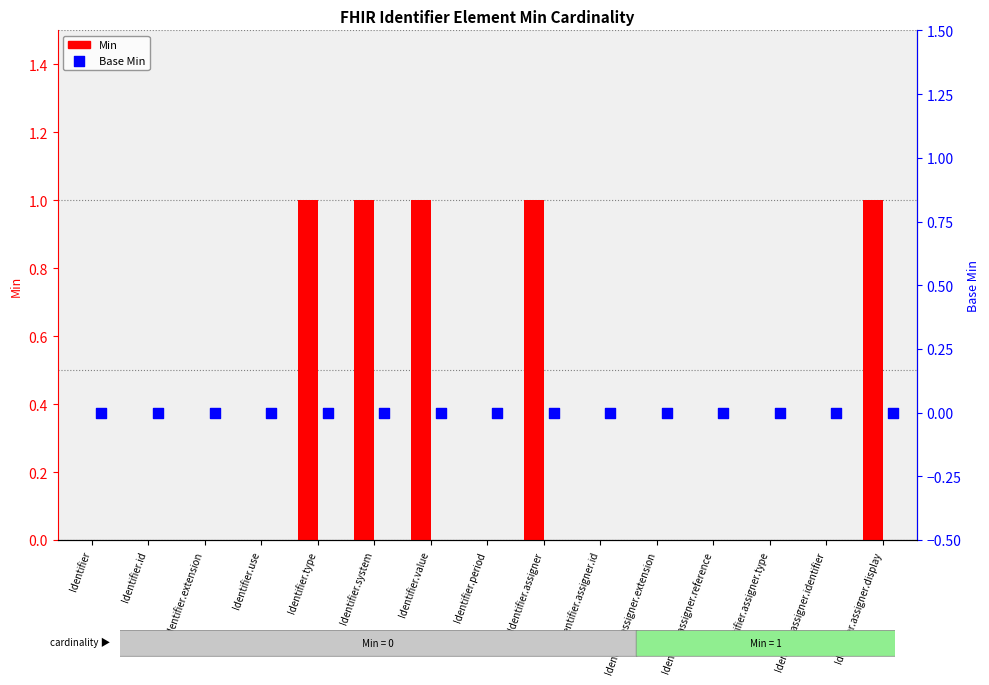

Which series has the widest spread of Y values?

Min